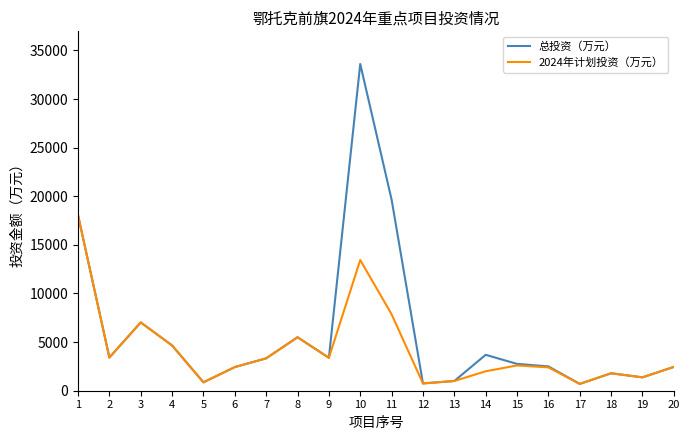

Which series has the widest spread of values?

总投资（万元）